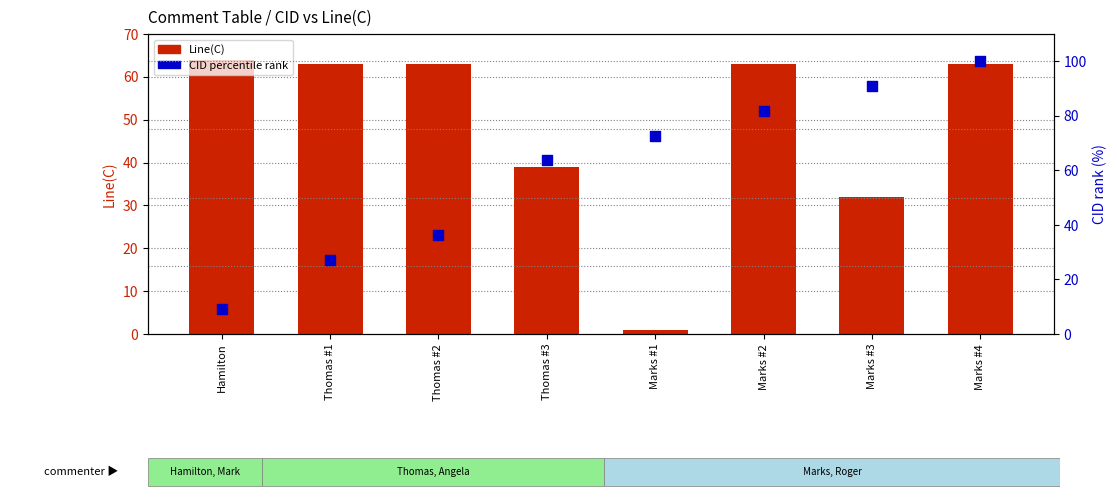

What is the total value across all series at Marks #2?

144.8